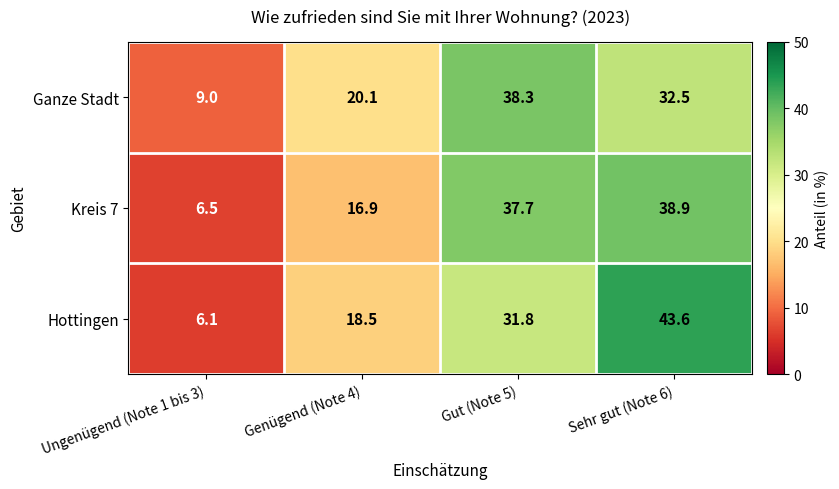

What is the approximate value of Ganze Stadt at Genügend (Note 4)?

20.1